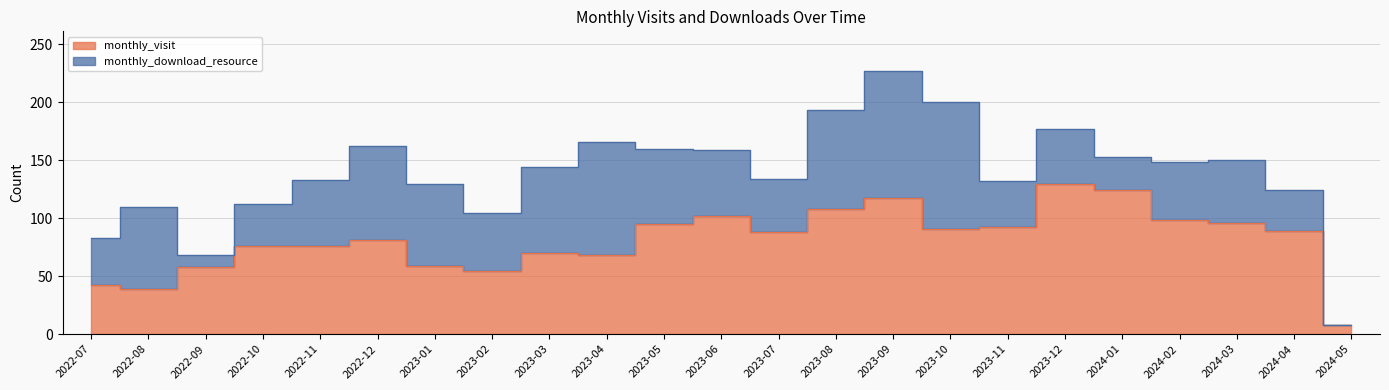

What position from the left is 2023-12?

18